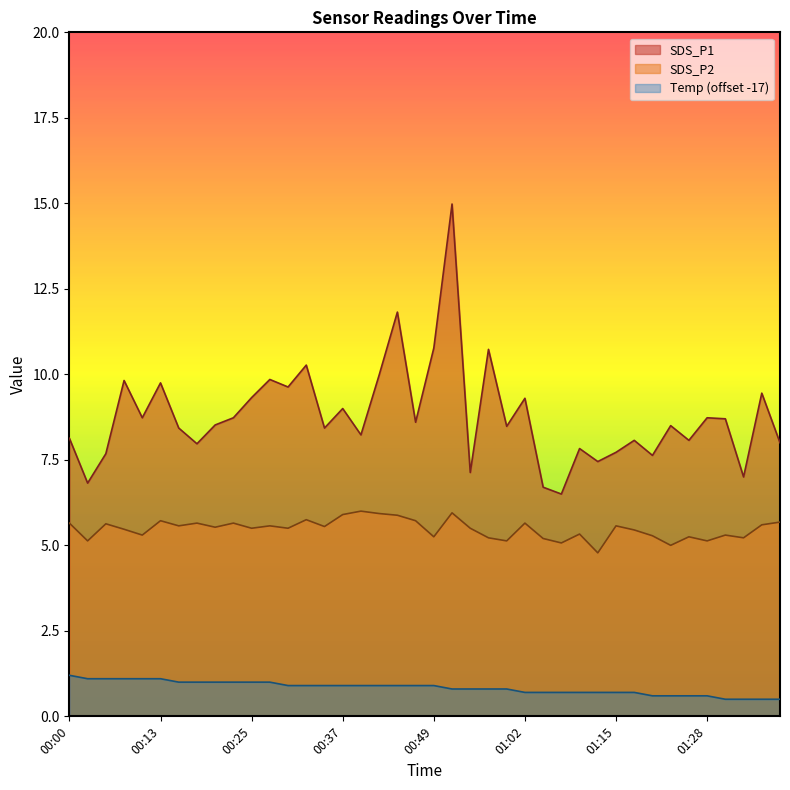

True or false: SDS_P2 and SDS_P1 cross at least once.

False